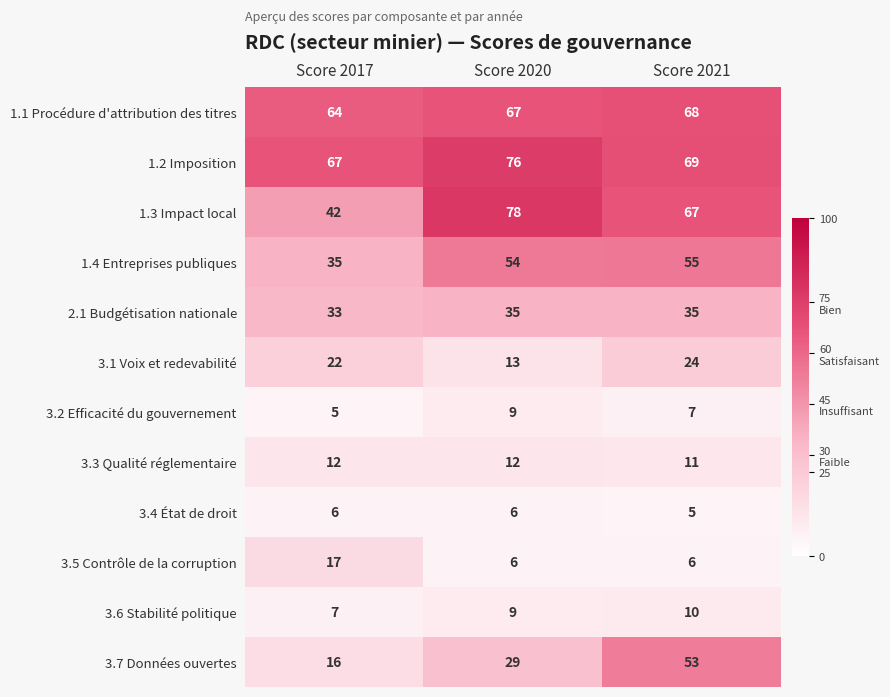

What is the approximate value of 3.4 État de droit at Score 2021?

5